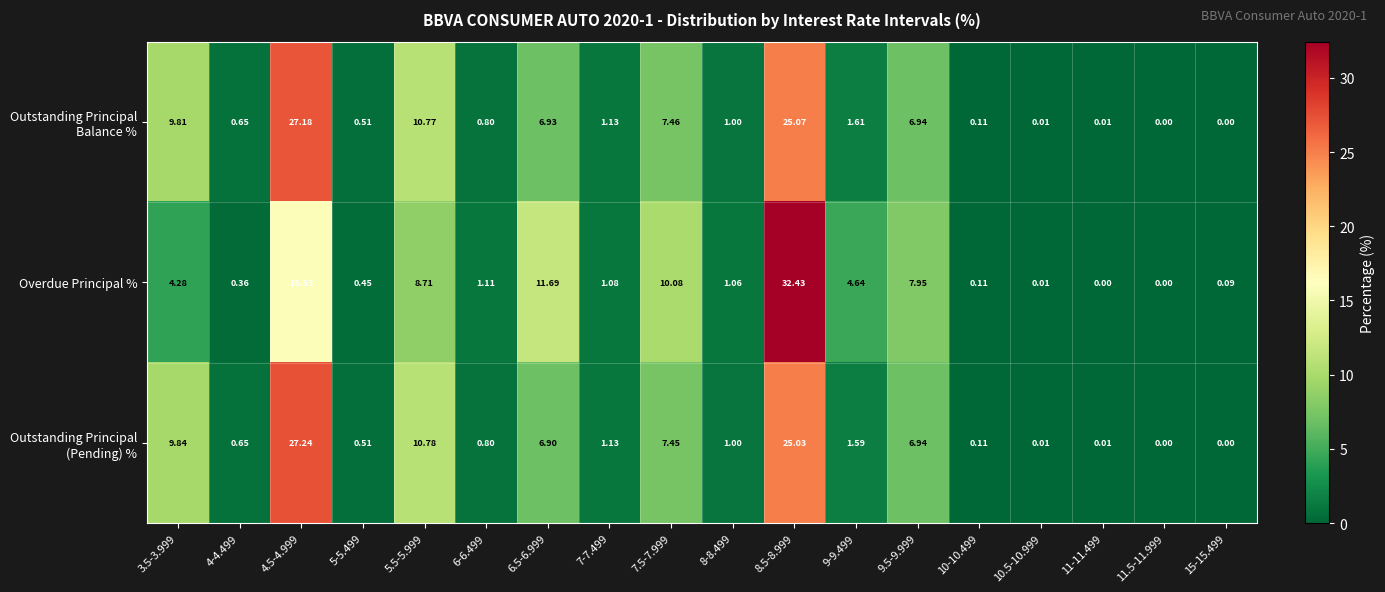

Which series has the widest spread of values?

Overdue Principal %